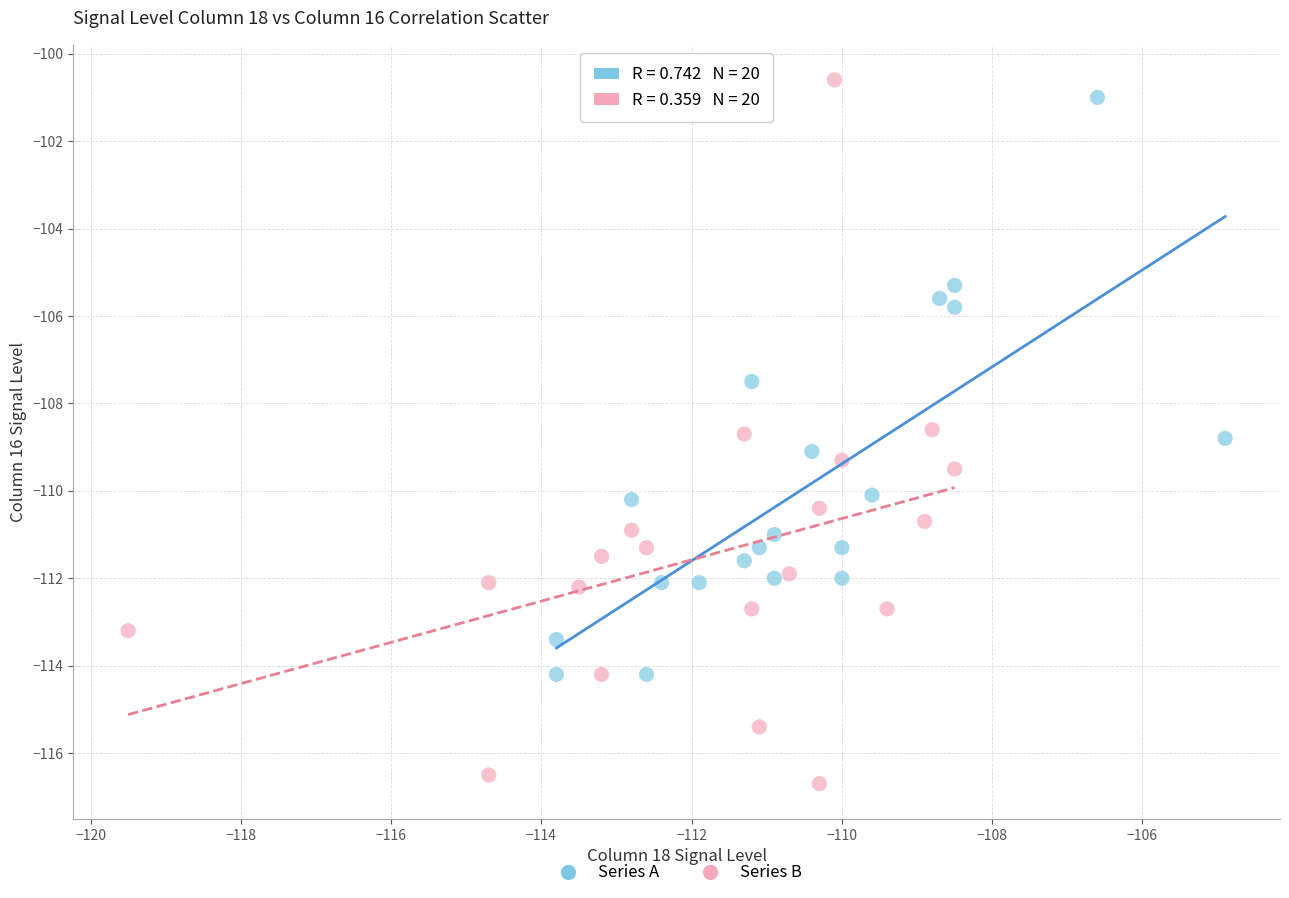

Which series has the widest spread of Y values?

Series B